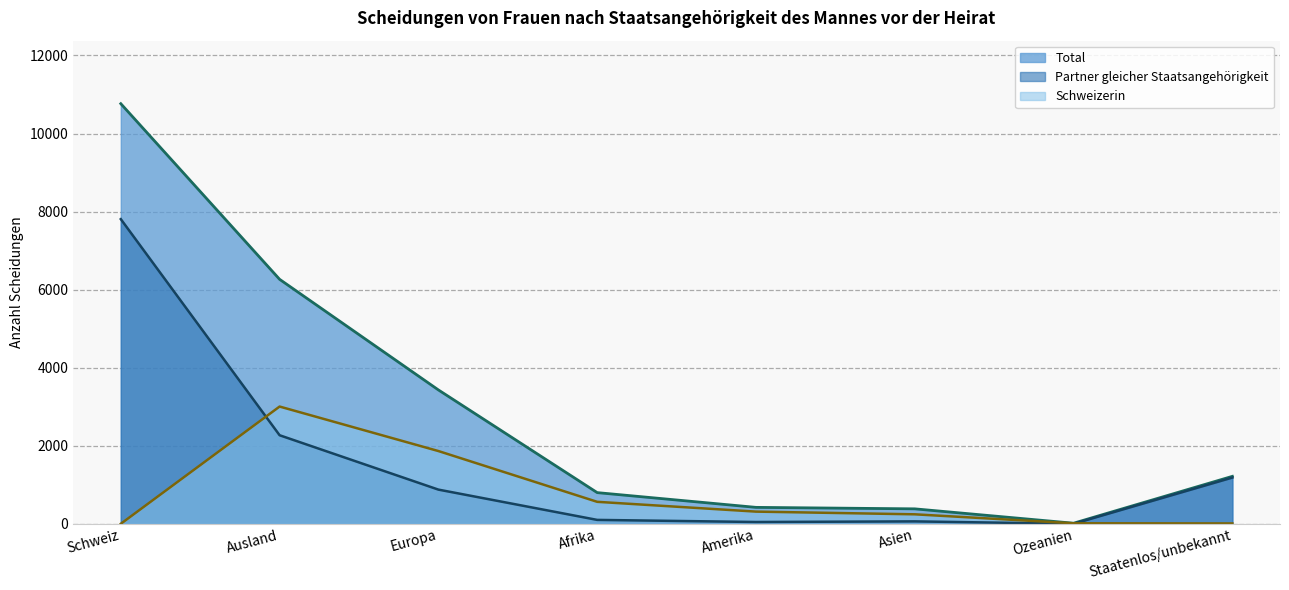

Which category has the highest value in the Total (Linie) series?

Schweiz